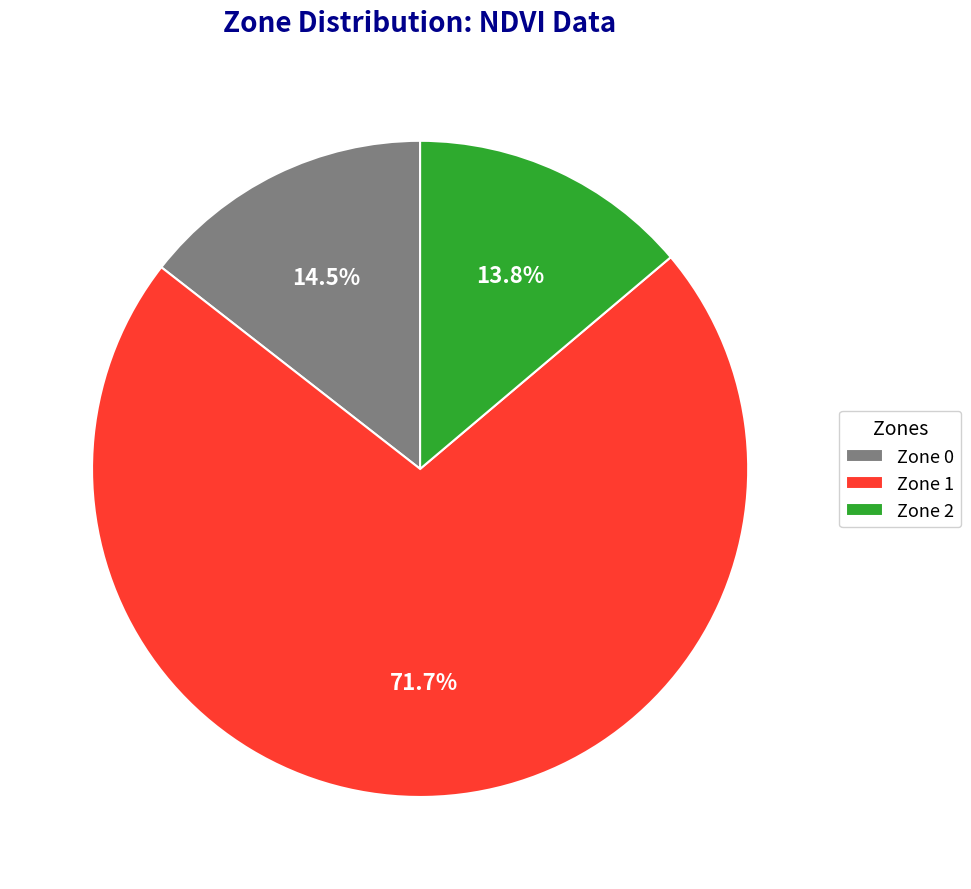

Rank the categories by value from highest to lowest.

Zone 1, Zone 0, Zone 2